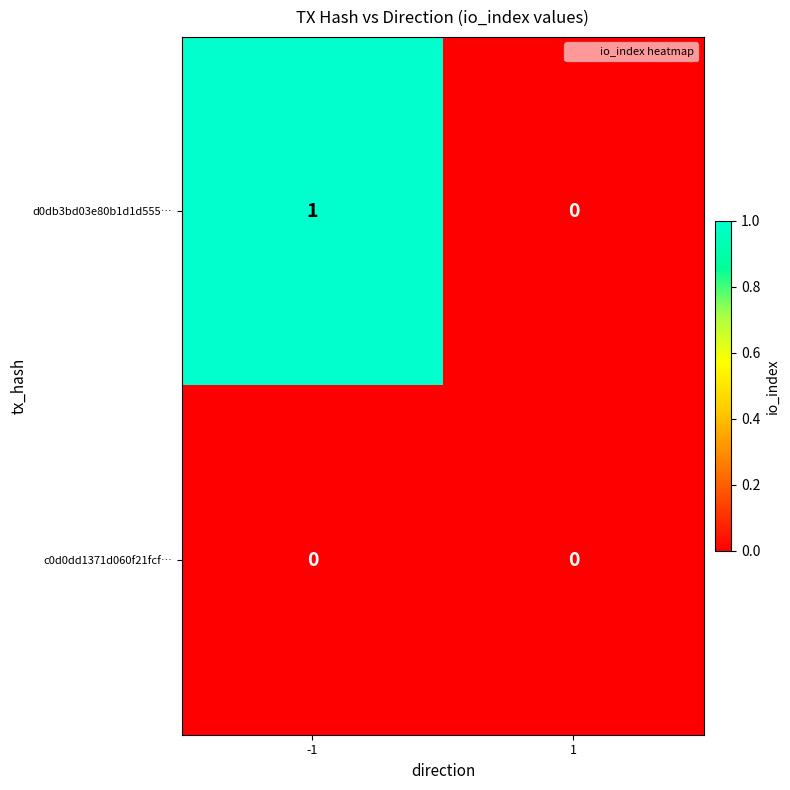

Reading left to right, list all the values displayed in this chart.

d0db3bd03e80b1d1d555…: 1	0
c0d0dd1371d060f21fcf…: 0	0